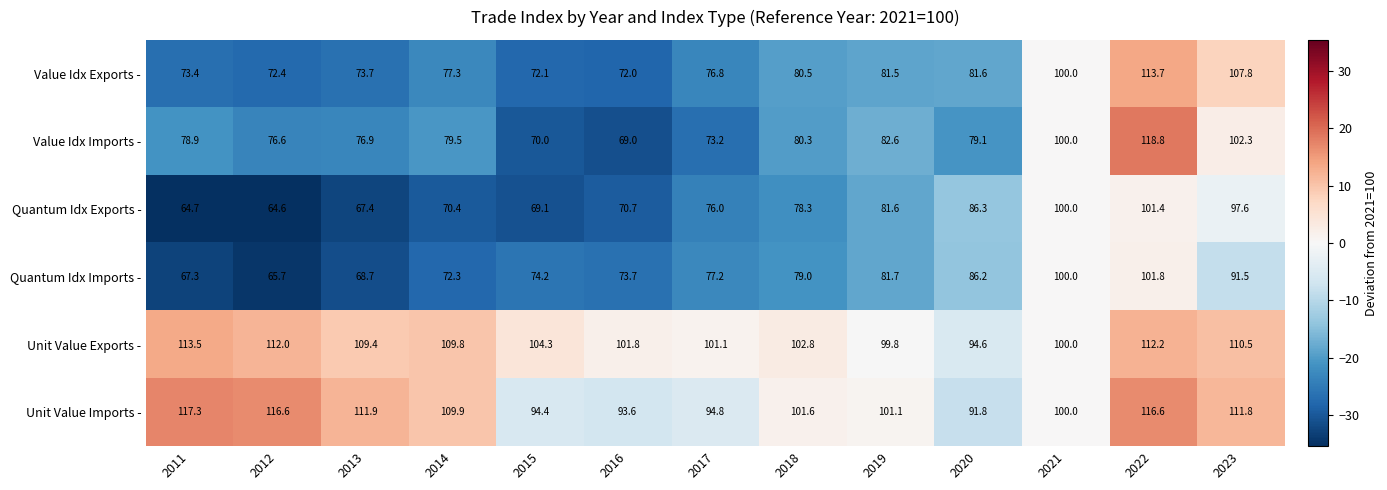

Where is Unit Value Exports - nearest to the value 104?

2015